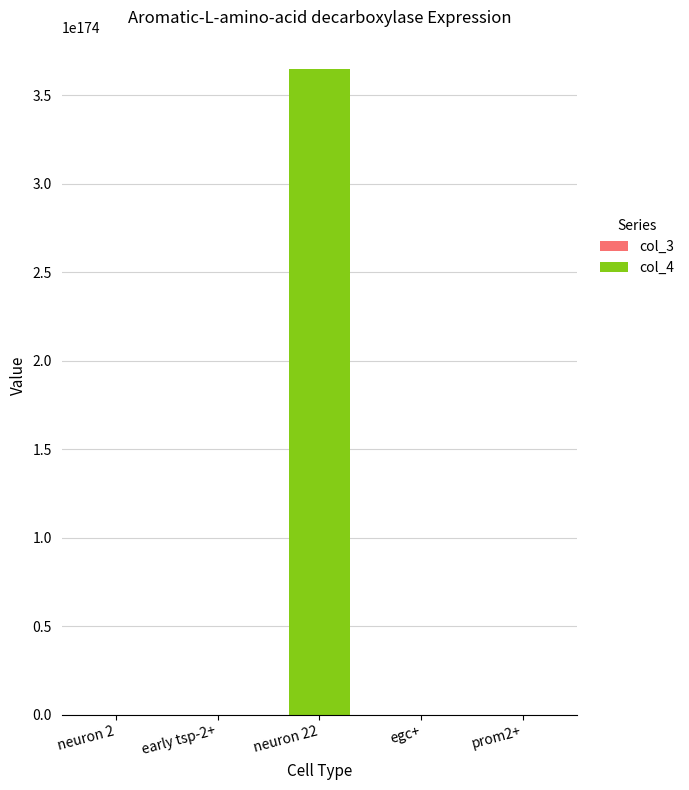

At which category is the sum across all series the highest?

neuron 22